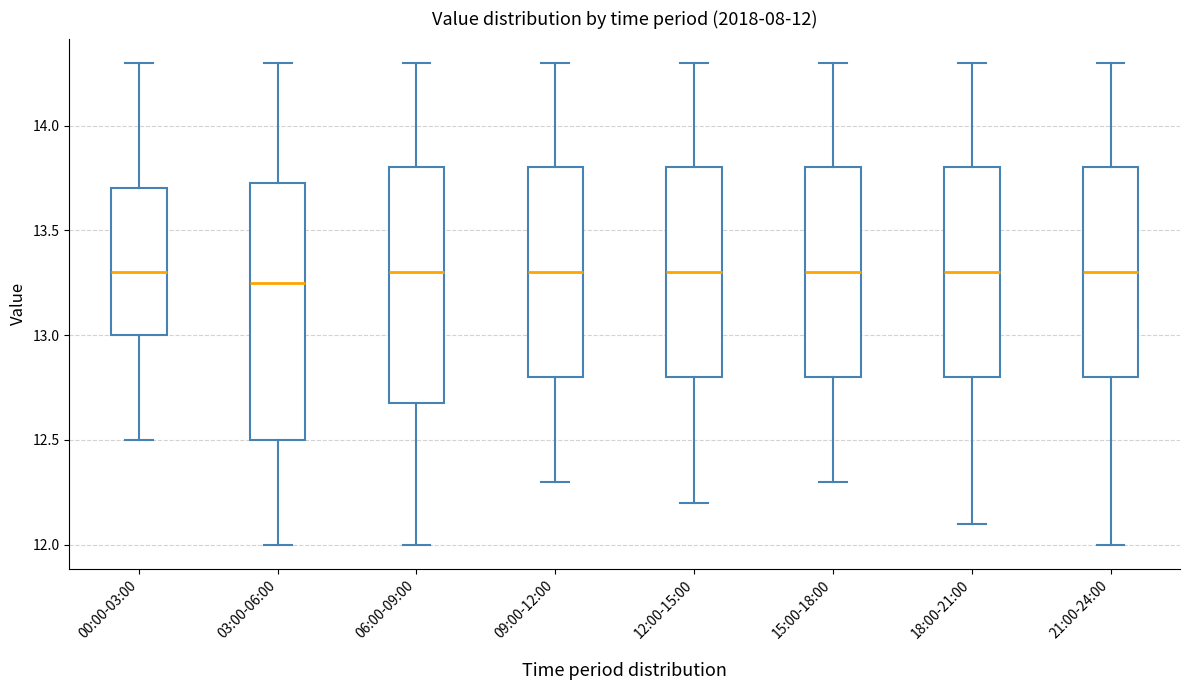

Which box is the tallest, from its lower edge to its upper edge?

03:00-06:00